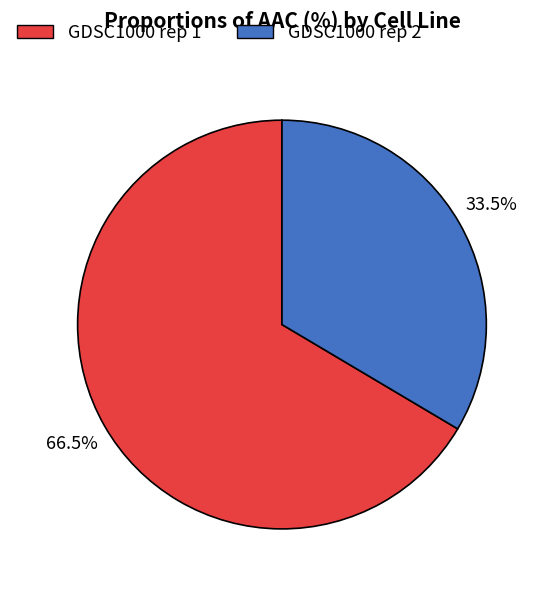

To the nearest percent, what is the combined percentage of GDSC1000 rep 1 and GDSC1000 rep 2?

100%